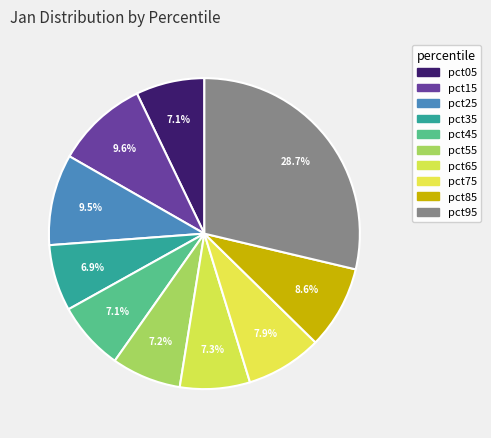

How much of the chart is everything except pct65?

92.7%